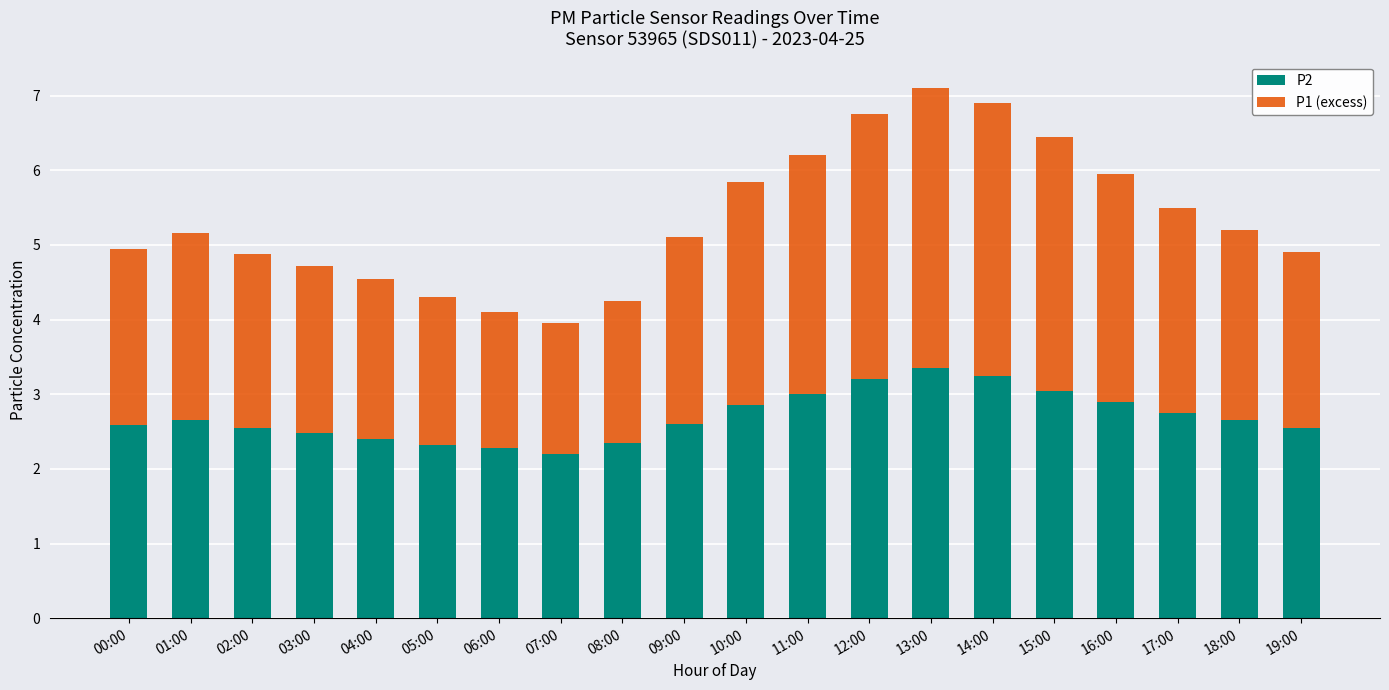

What is the total value across all series at 12:00?

6.8